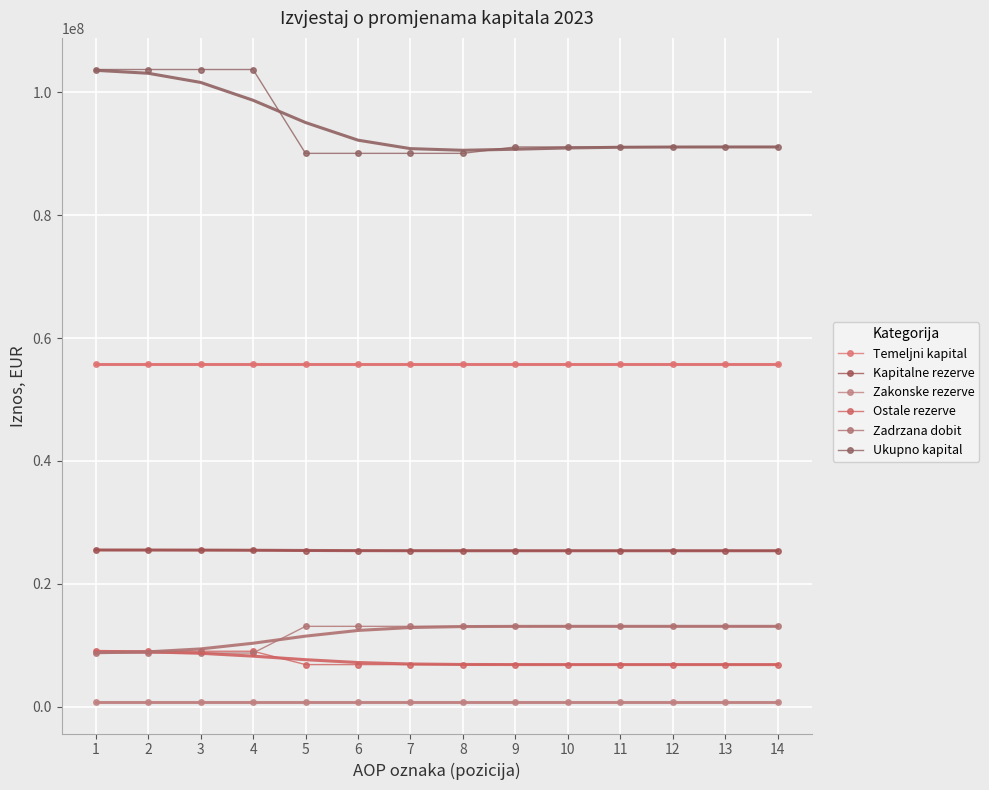

What is the value of the Ostale rezerve point at the 8th from the left?

6880988